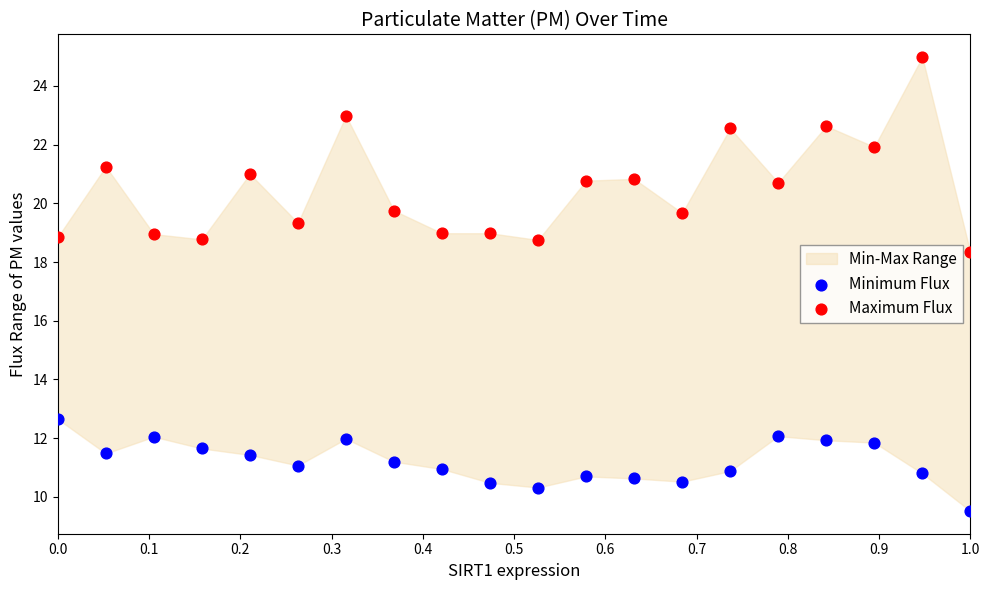

Across all data points, what is the range of X values (max minus min)?

1.0